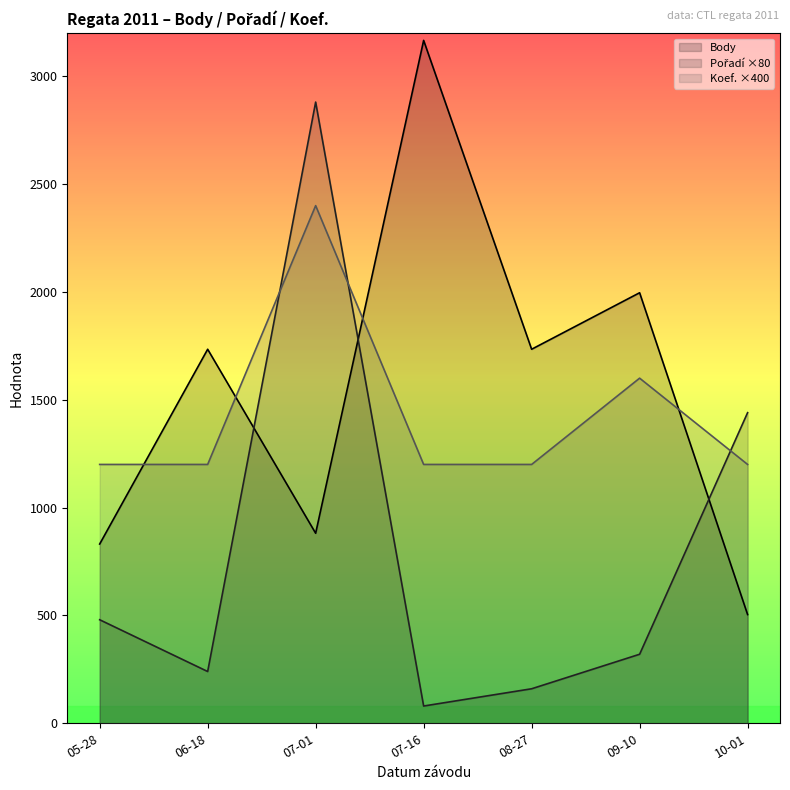

How many interior local valleys does the Body series have?

2